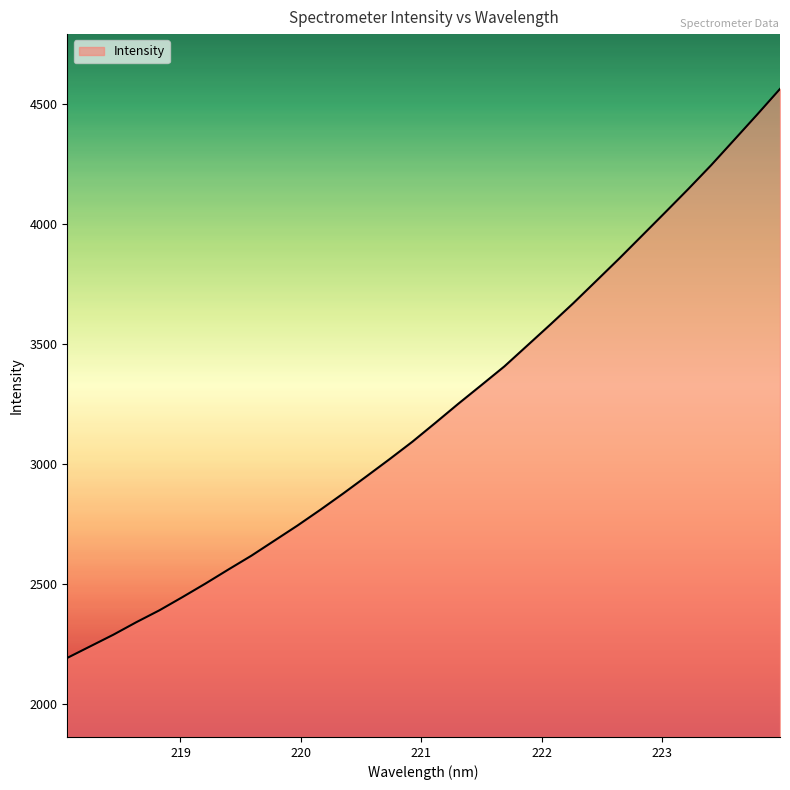

Does the chart have visible grid lines?

No